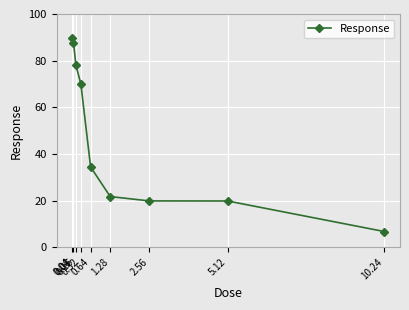

What is the greatest value displayed?

89.9